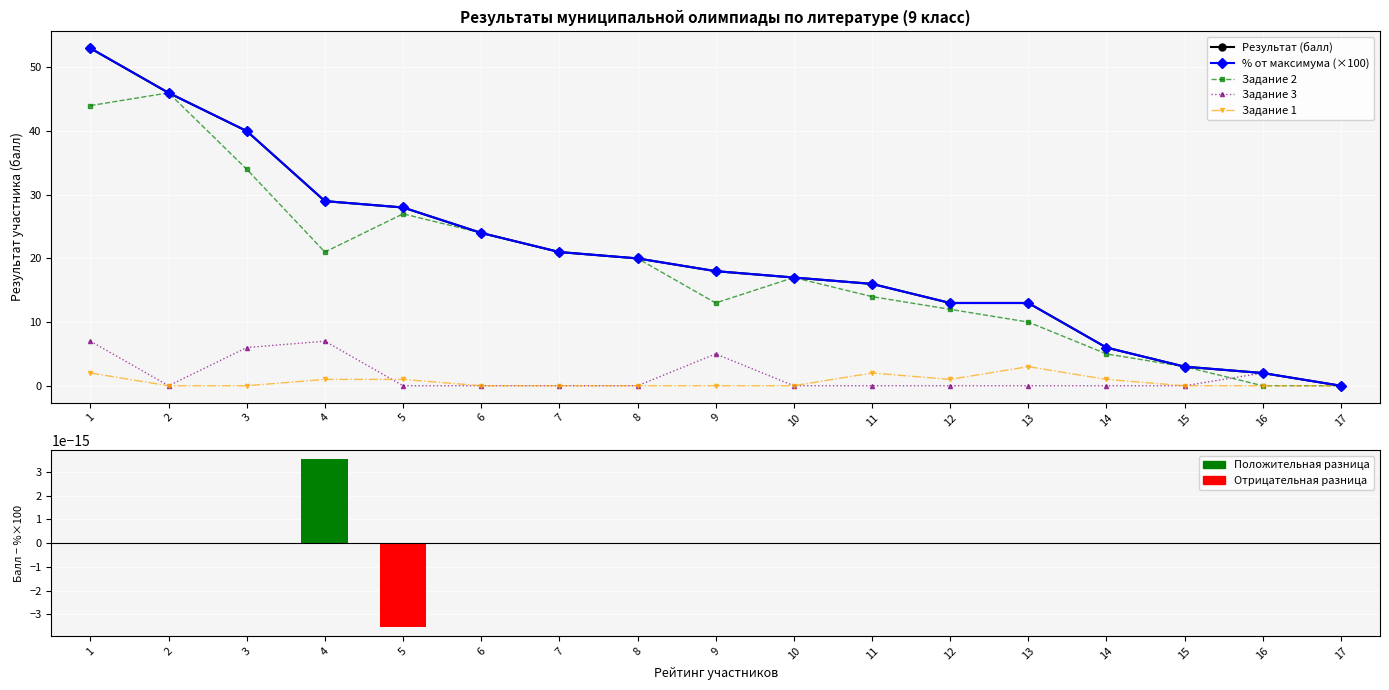

What is the highest value of the % от максимума (×100) series?

53.0